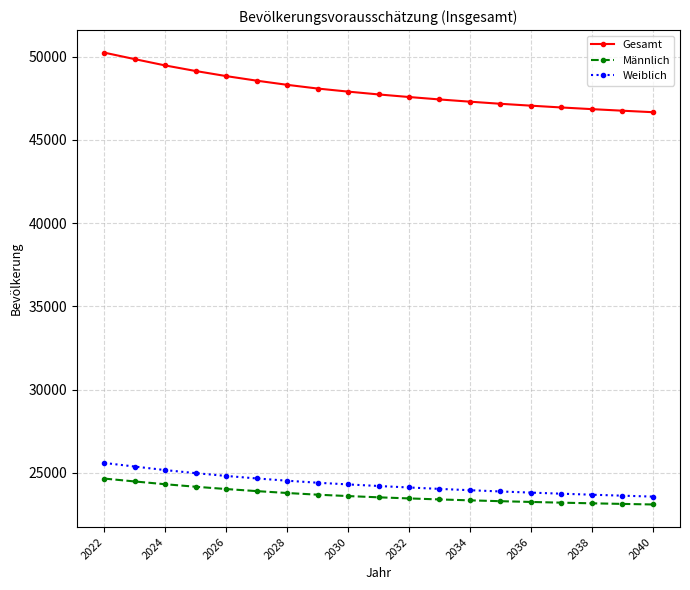

What is the minimum value shown in the chart?

23097